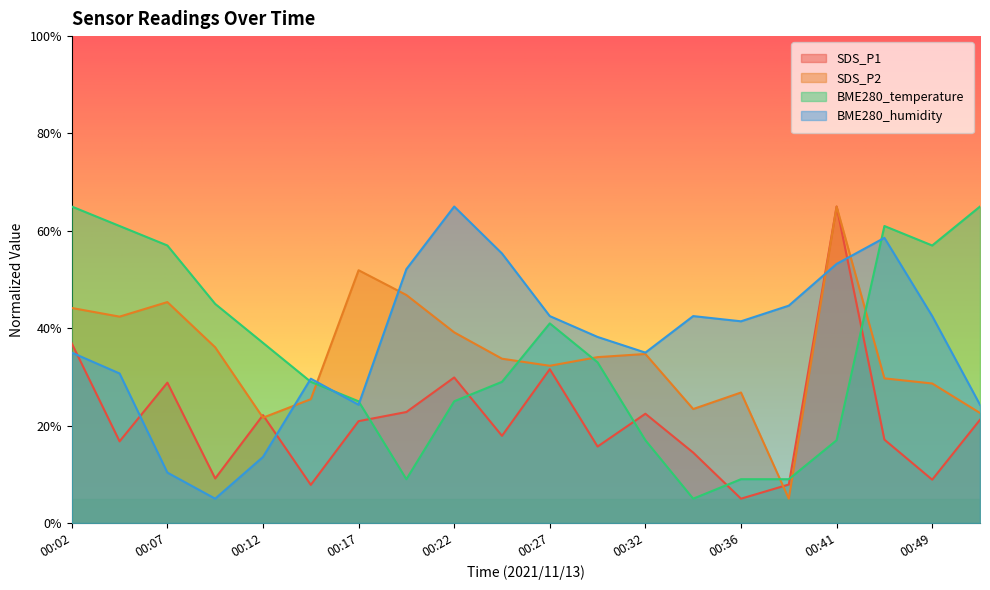

Count the number of data series in this chart.

4